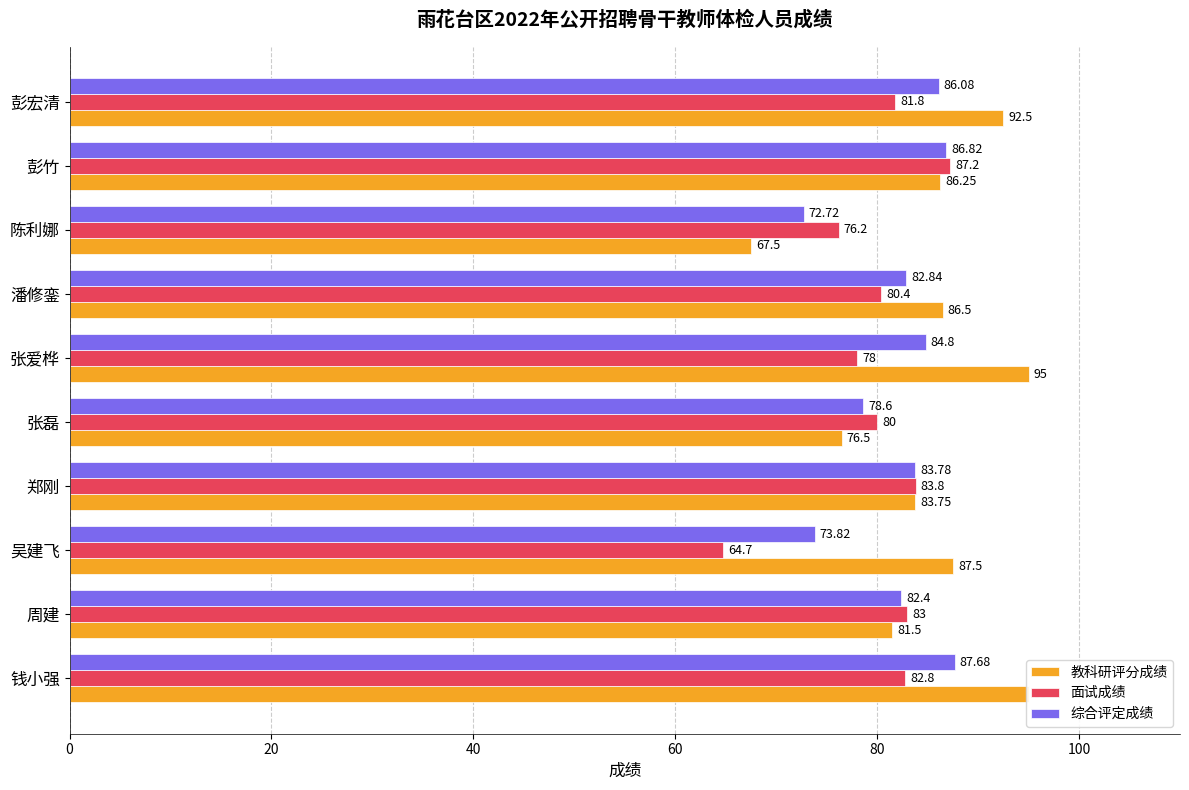

At 彭竹, list the series in order from largest to smallest.

面试成绩, 综合评定成绩, 教科研评分成绩